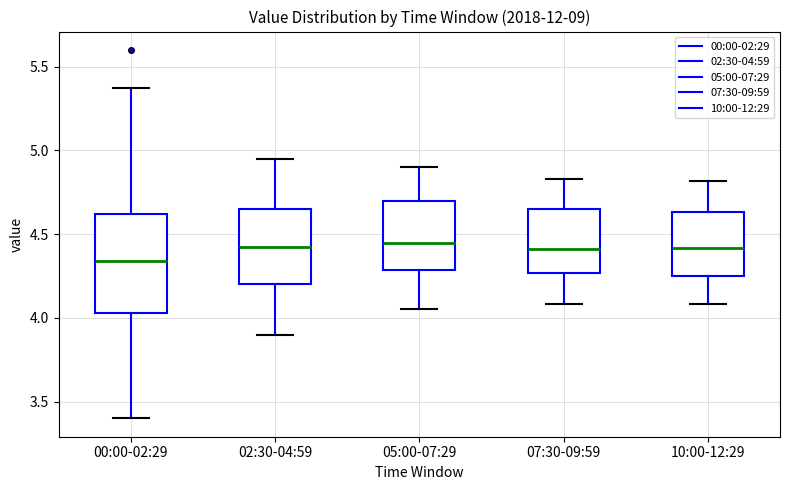

Comparing the boxes themselves (not the whiskers), which one is the tallest?

00:00-02:29